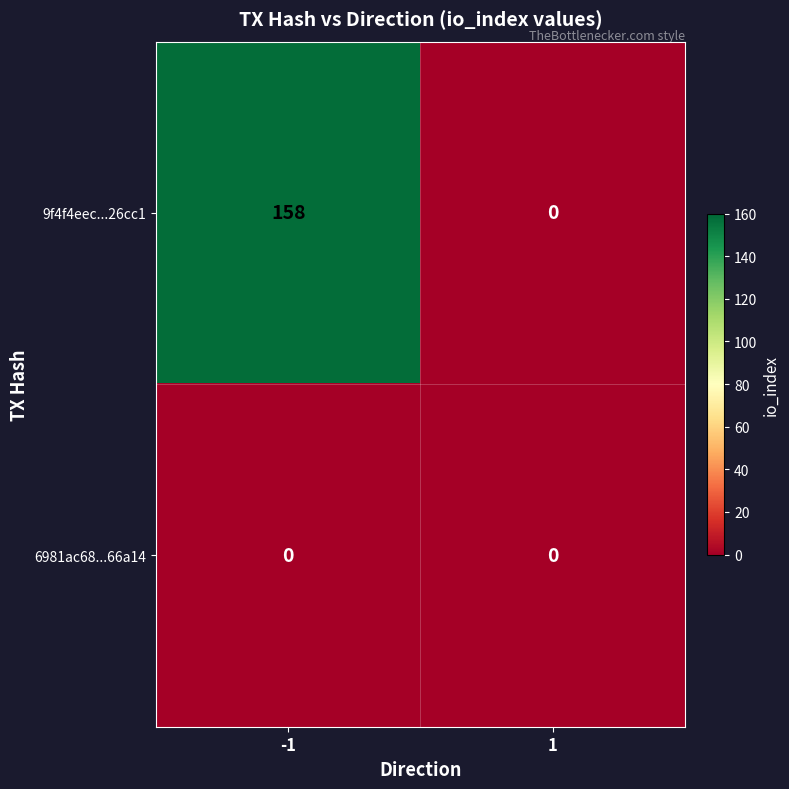

What is the difference between the 9f4f4eec...26cc1 values at 1 and -1?

158